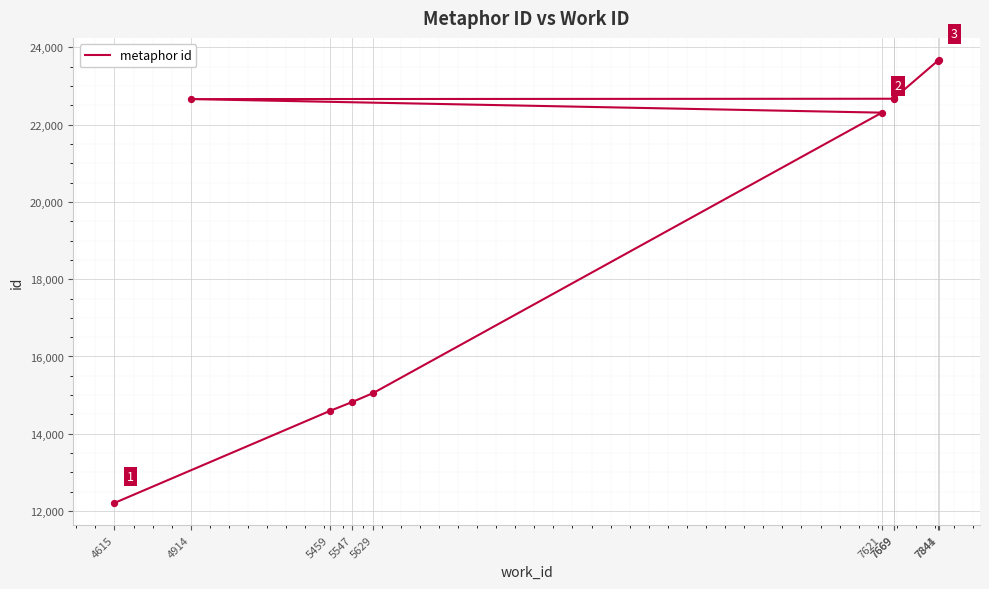

What is the change in value from 5547 to 7621?

+7488